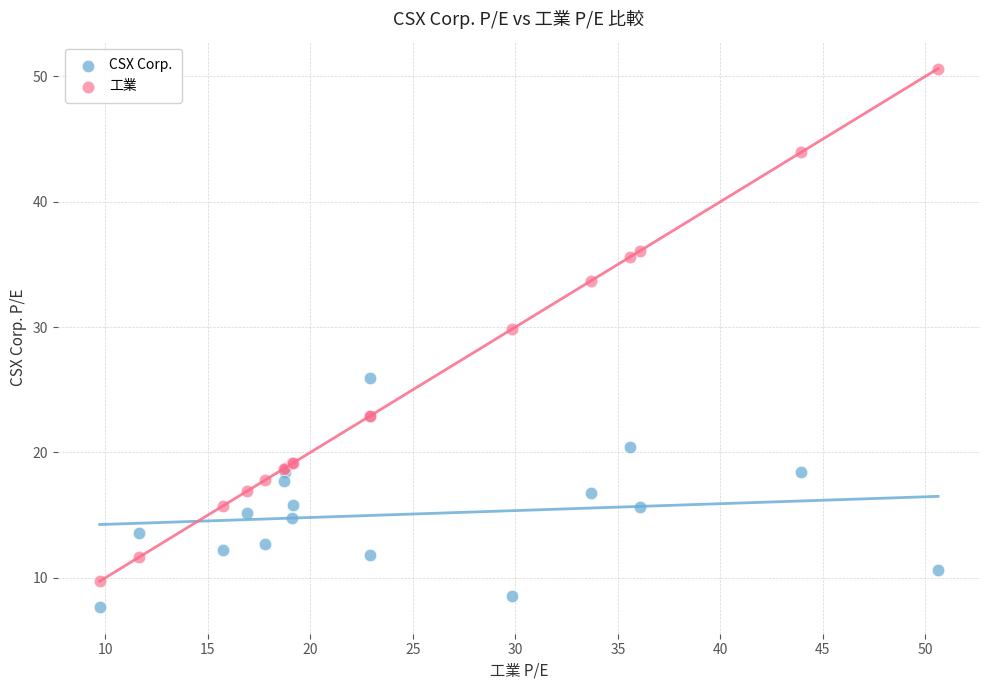

Which series contains the highest Y value?

工業